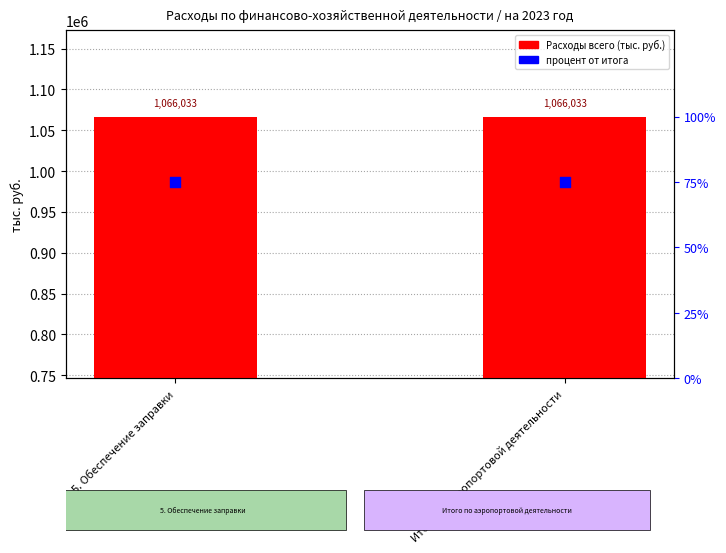

Which series contains the highest Y value?

Расходы всего (тыс. руб.)